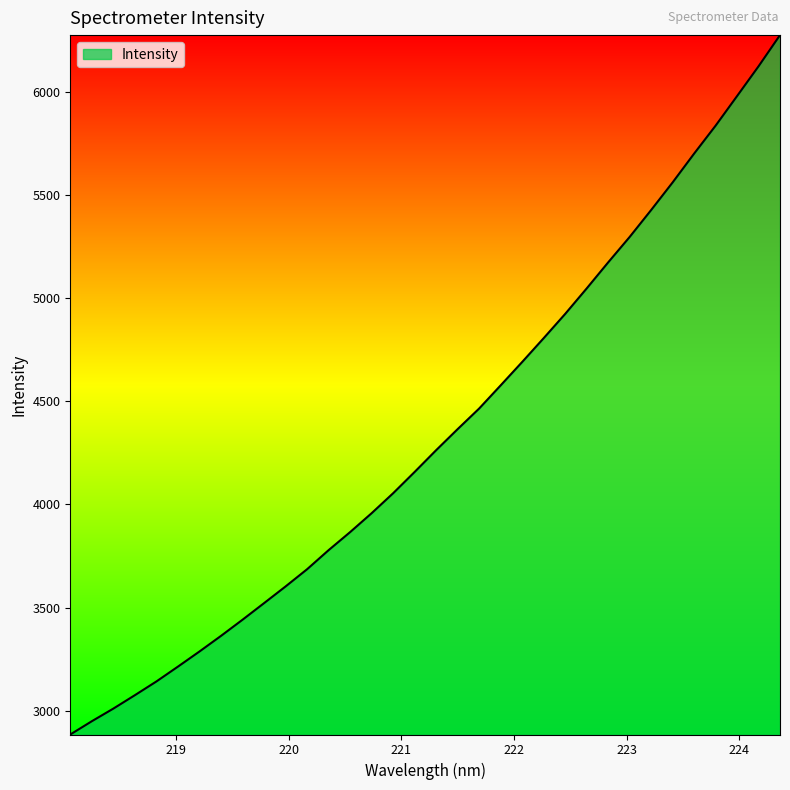

What is the sum of all values?

147502.8